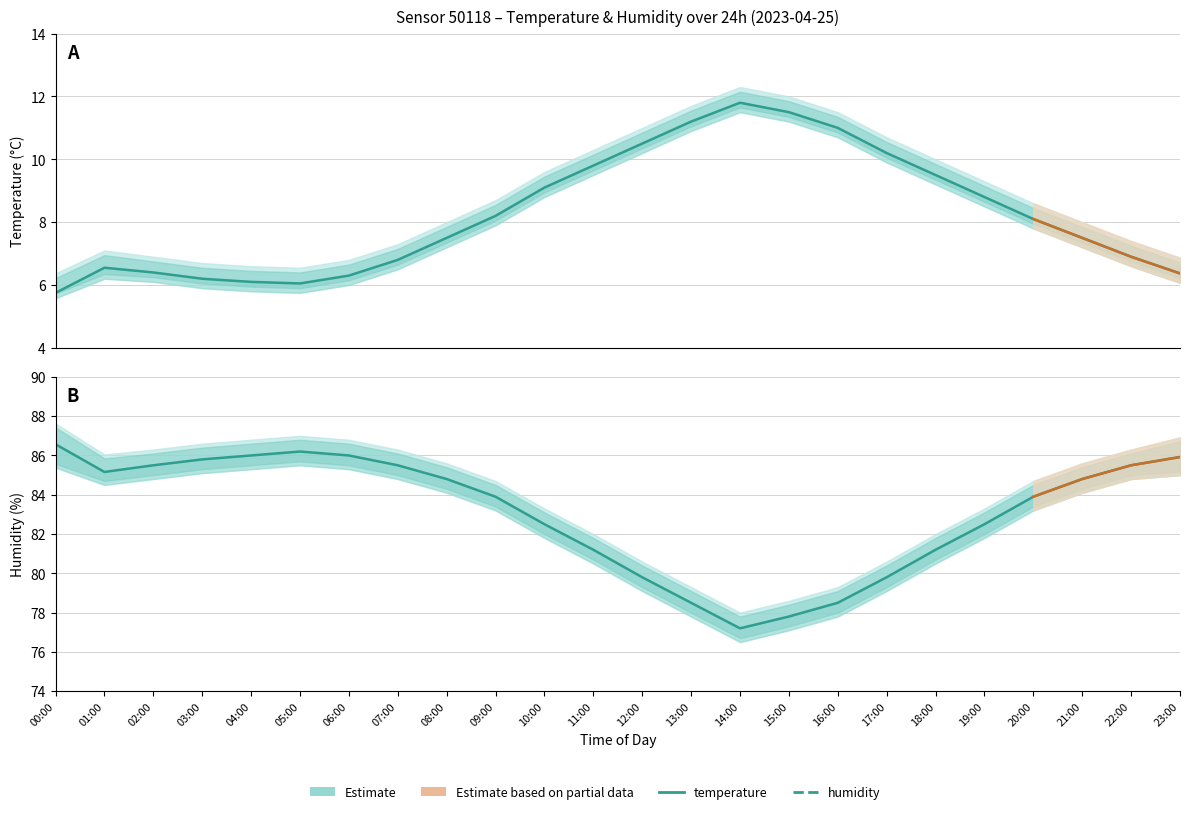

True or false: temperature has more than 1 points higher than both neighbors.

True